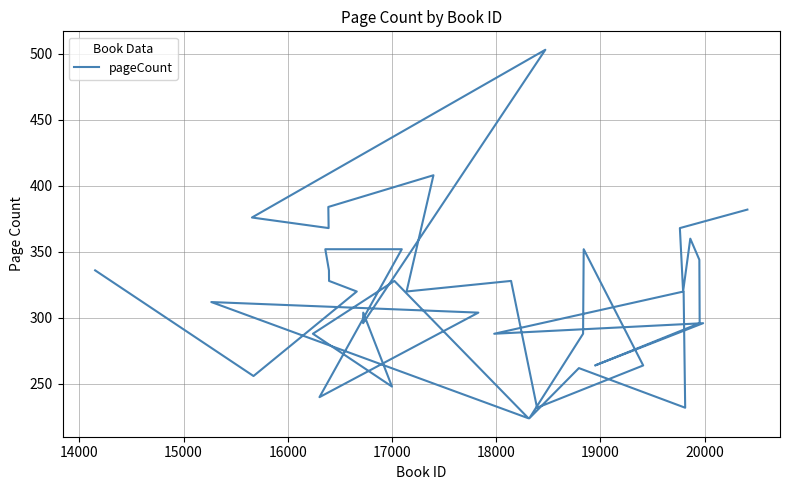

What is the average value?

315